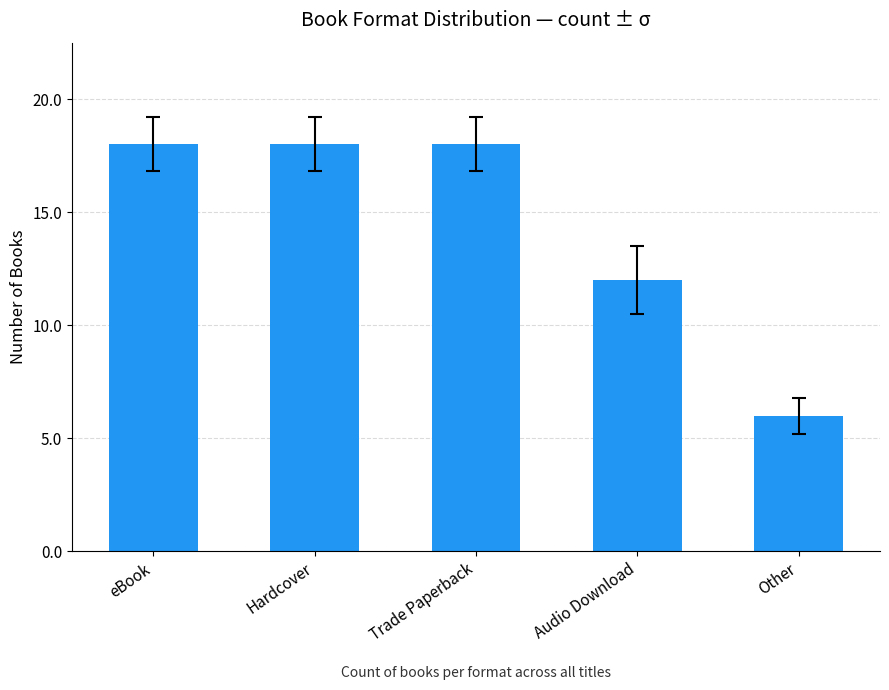

What is the maximum value shown in the chart?

18